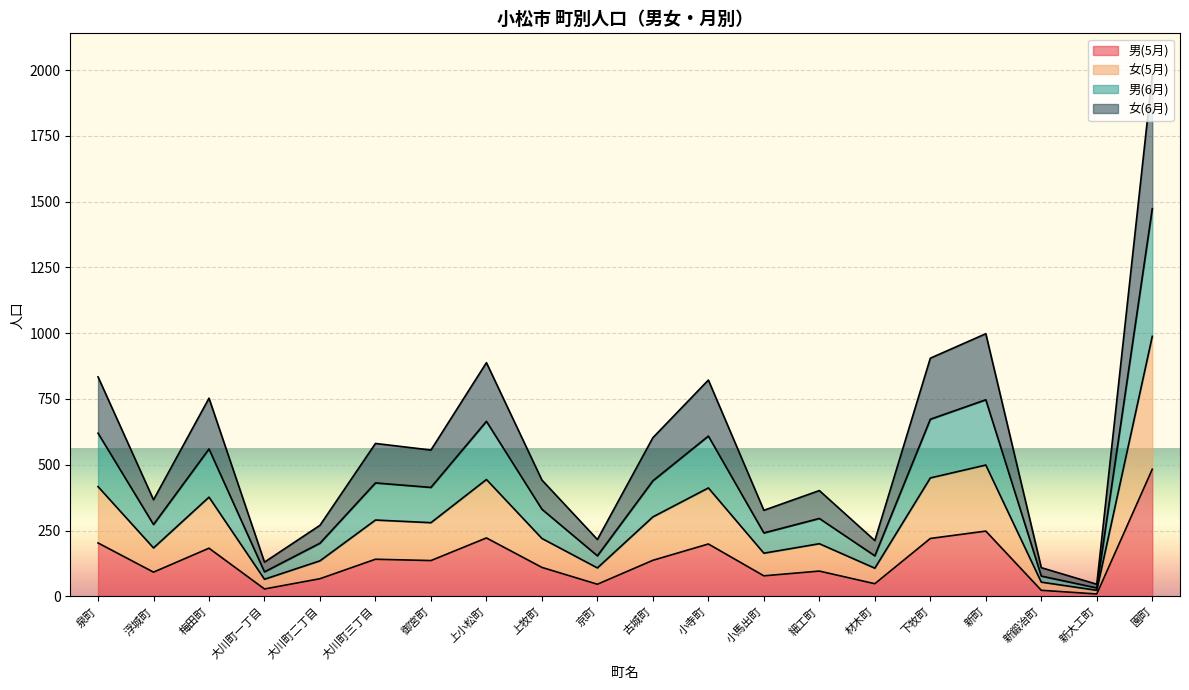

Where is the first local minimum for 女(6月)?

浮城町